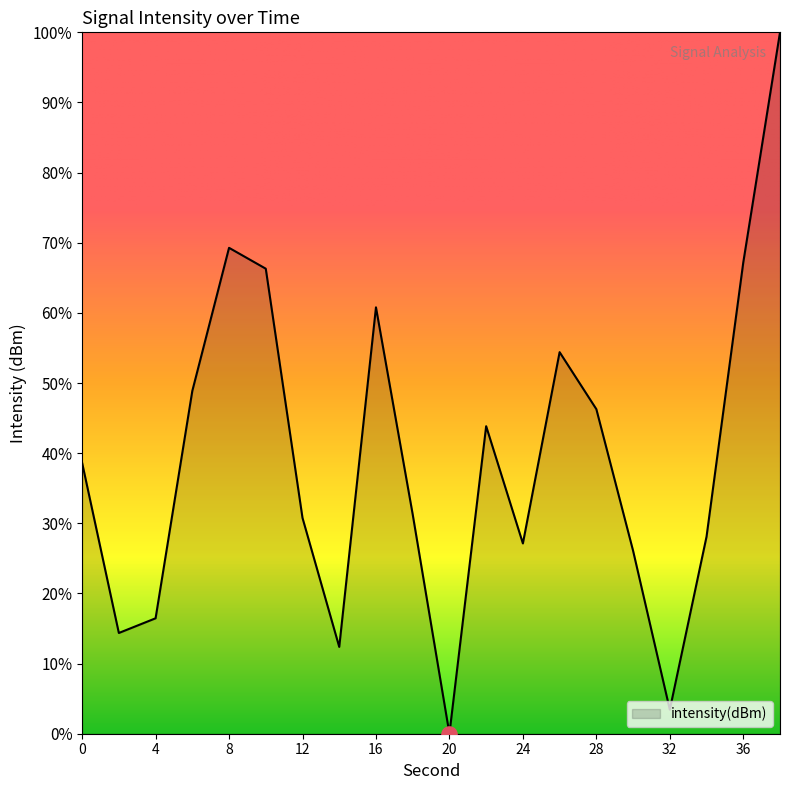

What is the greatest value displayed?

100.0